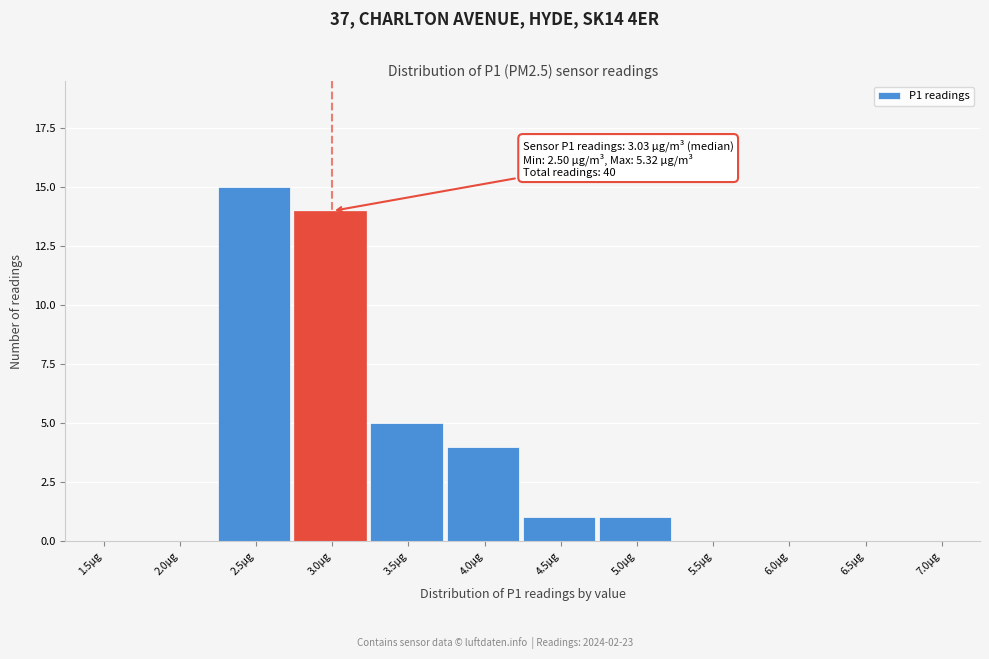

Reading right to left, transcribe all the data shown in this chart.

7.0µg=0	6.5µg=0	6.0µg=0	5.5µg=0	5.0µg=1	4.5µg=1	4.0µg=4	3.5µg=5	3.0µg=14	2.5µg=15	2.0µg=0	1.5µg=0